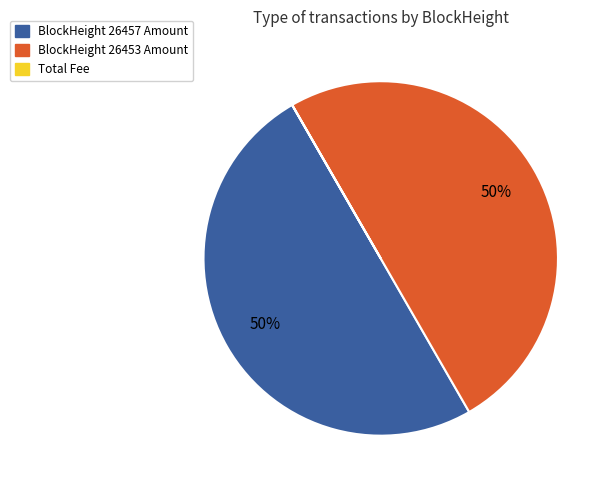

To the nearest percent, what is the difference between the largest and smallest slice percentages?

50%